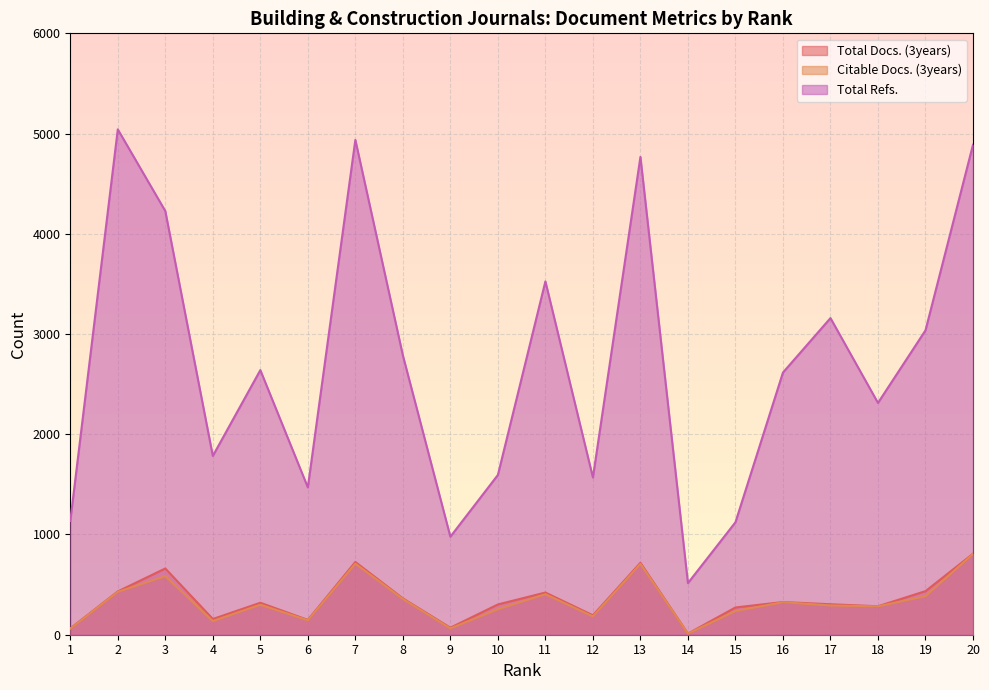

Is it true that Total Docs. (3years) equals 326 at 16?

True